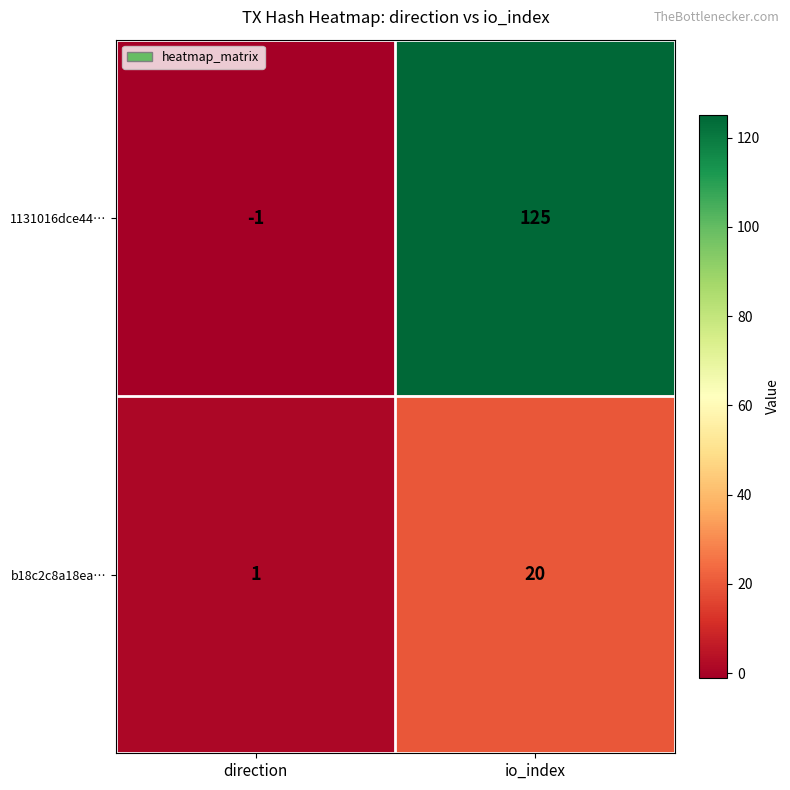

What is the highest value of the b18c2c8a18ea… series?

20